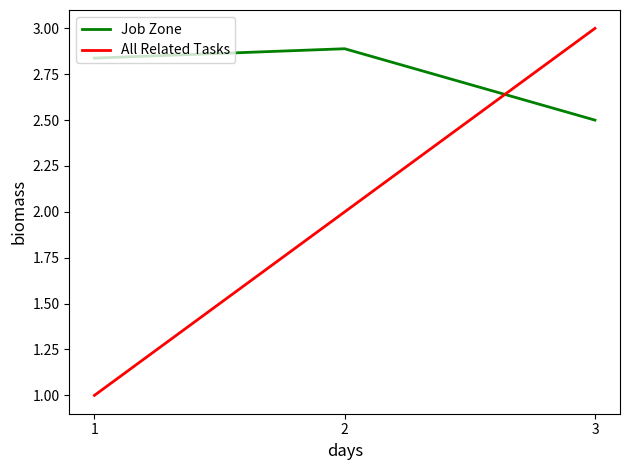

What is the difference between the All Related Tasks values at 3 and 2?

1.0